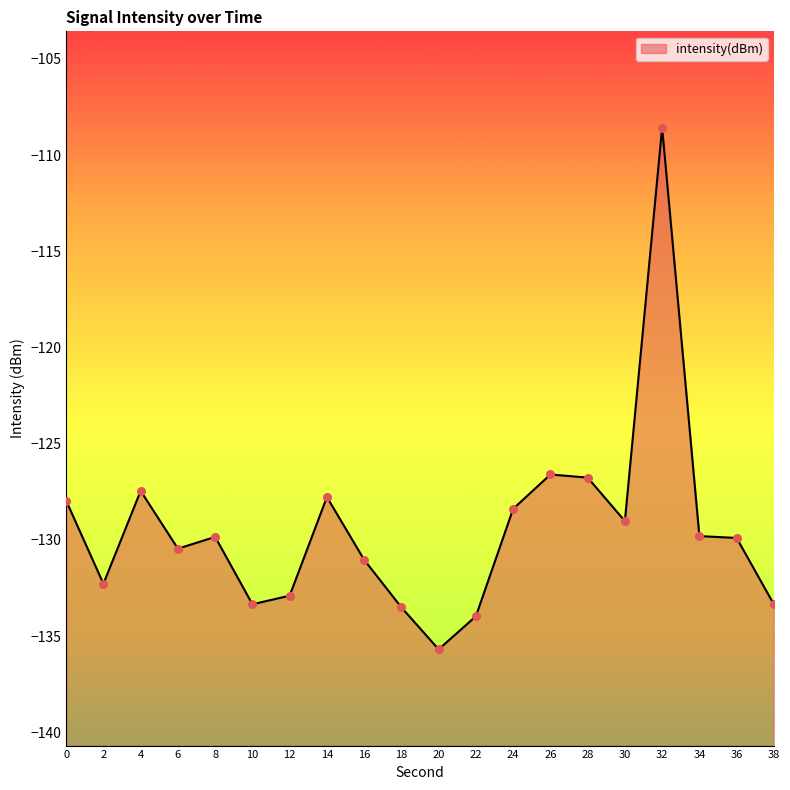

Between 32 and 16, which is larger?

32